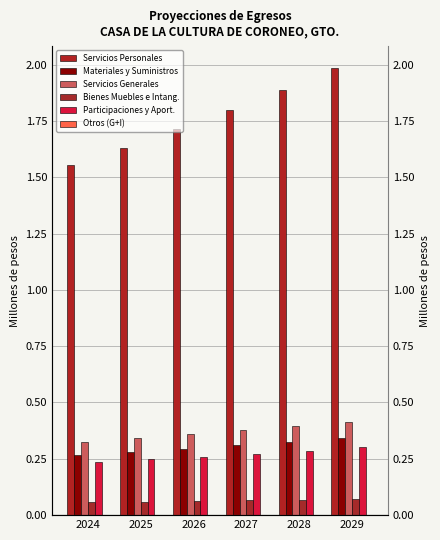

How many data points does each series have?

6